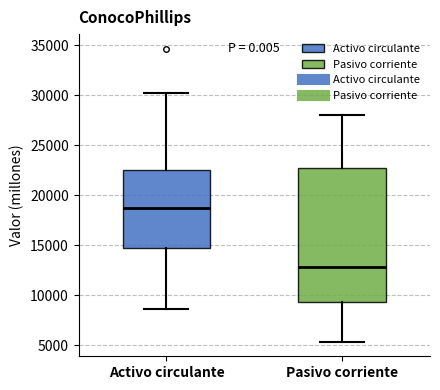

Reading left to right, read every box against the y-axis: the position of its median line, the range the box covers, and the ends of its whiskers. The values are not printed on the chart, so give them approximately, as read against the axis.

Activo circulante: median 18500, box 14500 to 22500, whiskers 8500 to 30000
Pasivo corriente: median 13000, box 9500 to 22500, whiskers 5500 to 28000